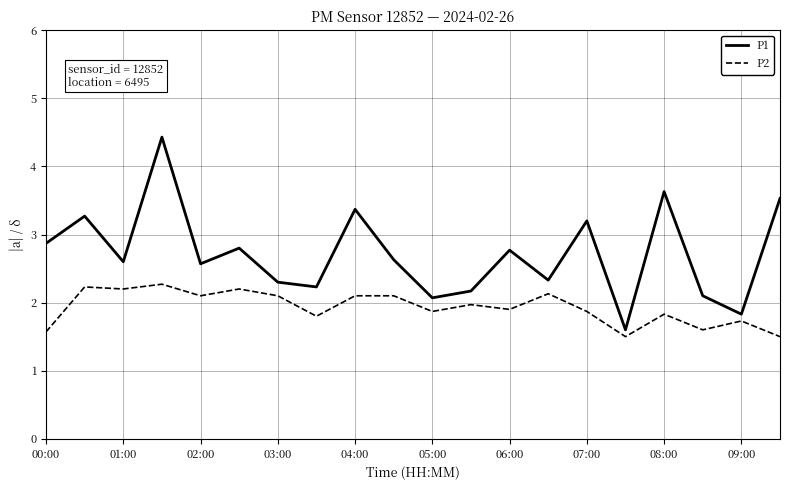

What is the maximum value shown in the chart?

4.4